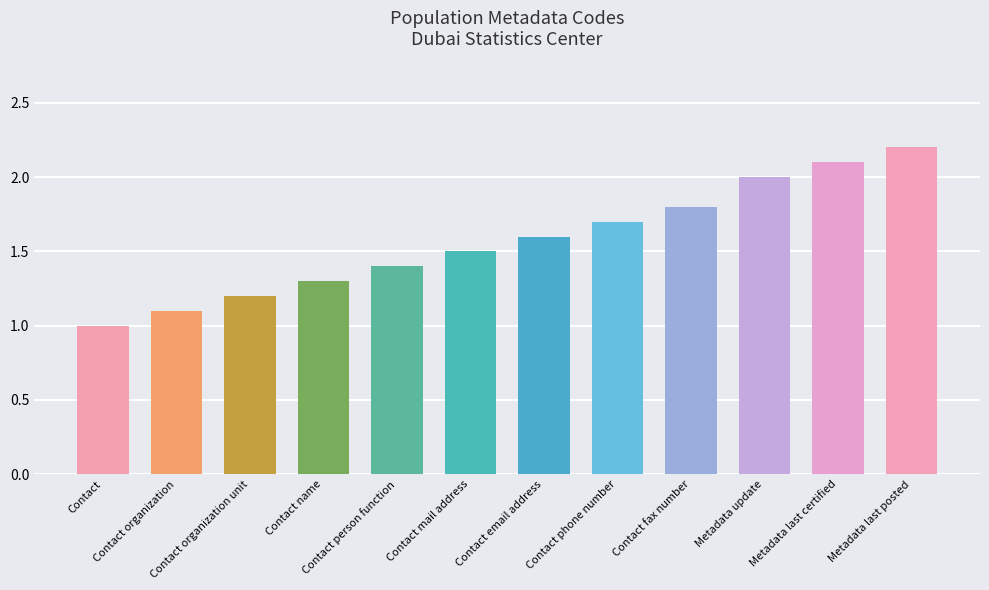

How many data points are above 1?

11